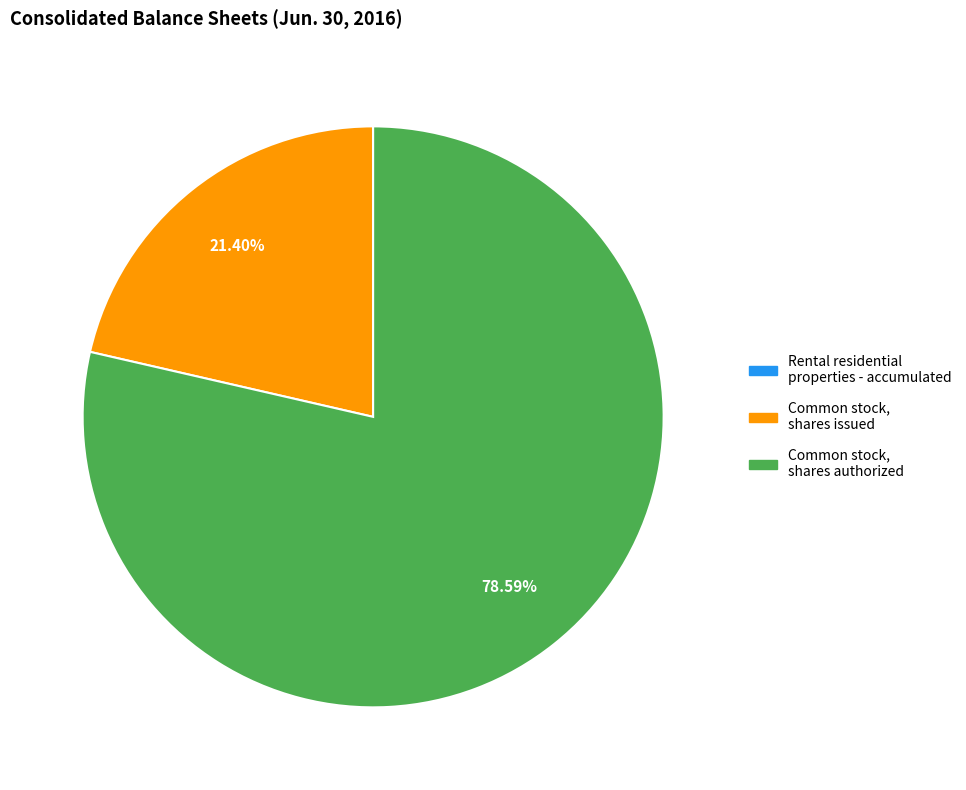

Is there a majority slice in this chart?

Yes